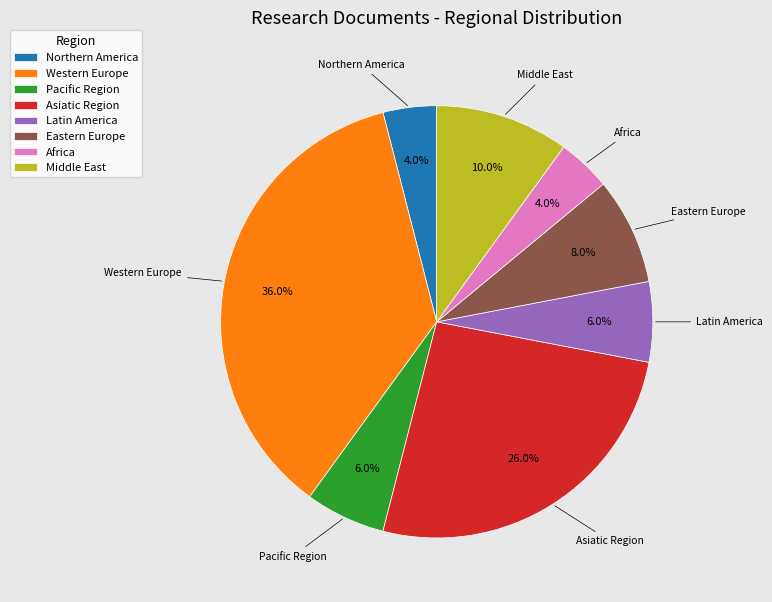

To the nearest percent, what is the difference between the largest and smallest slice percentages?

32%